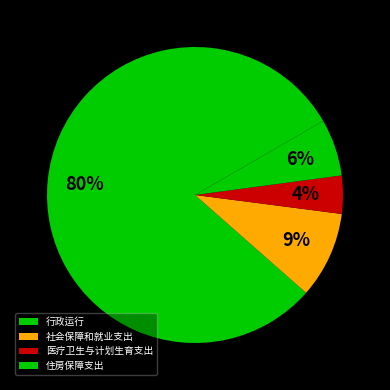

True or false: 住房保障支出 accounts for 19% of the total.

False